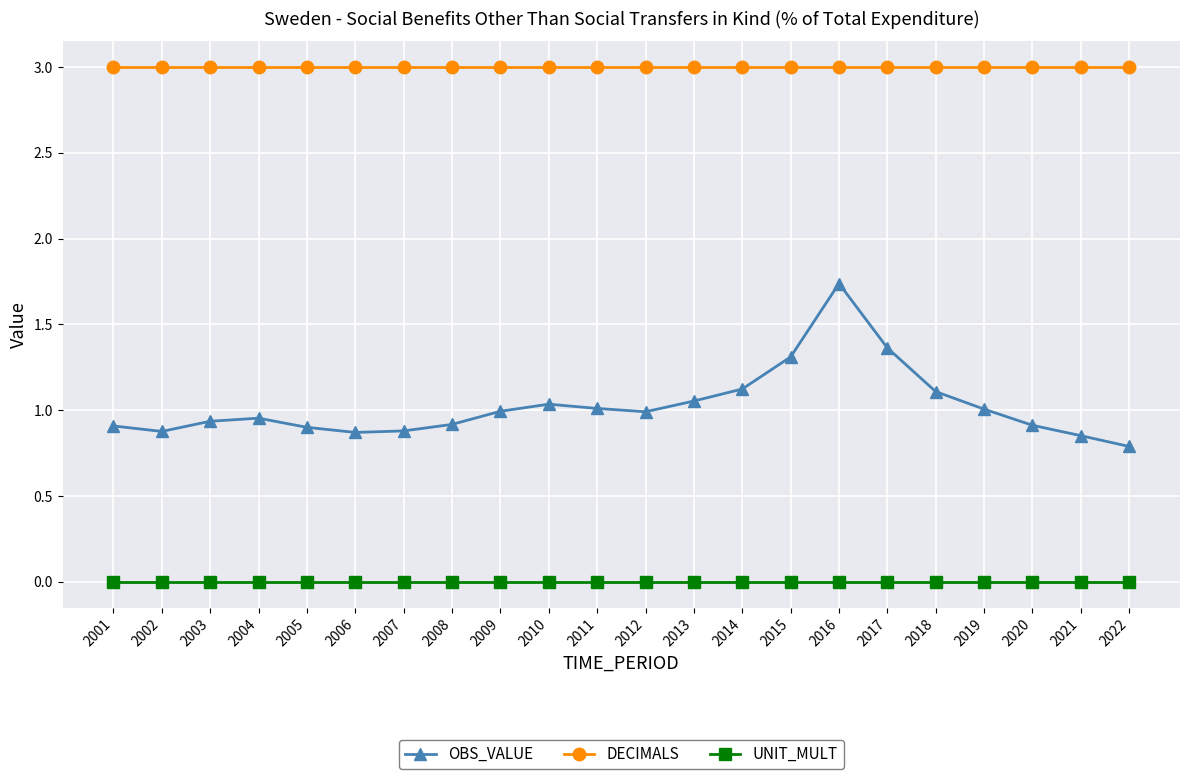

What is the maximum value for DECIMALS?

3.0